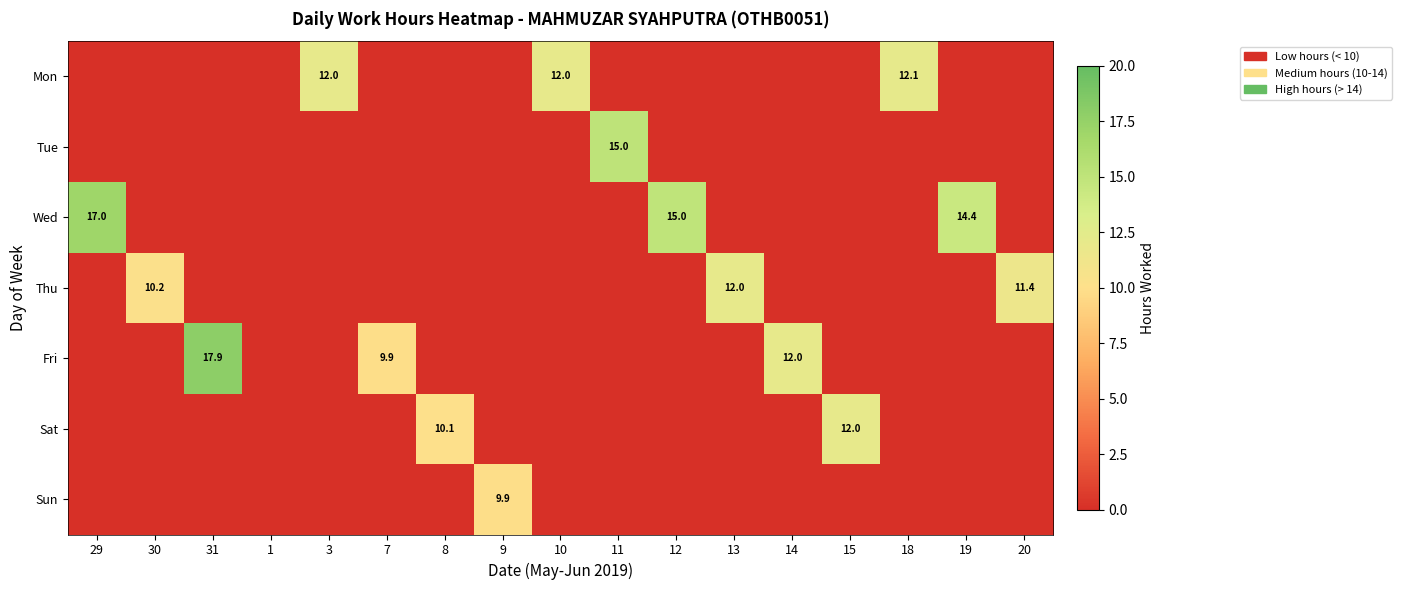

What is the difference between the highest and lowest values at 12?

15.0